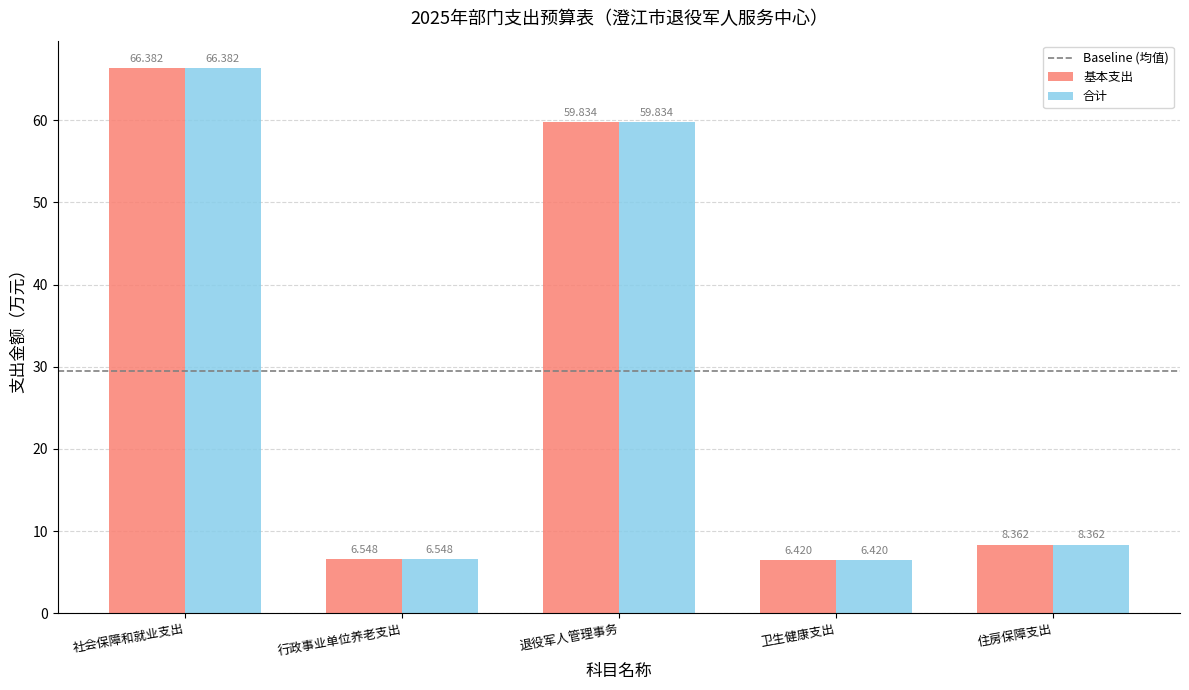

Which label corresponds to the largest value in the chart?

社会保障和就业支出